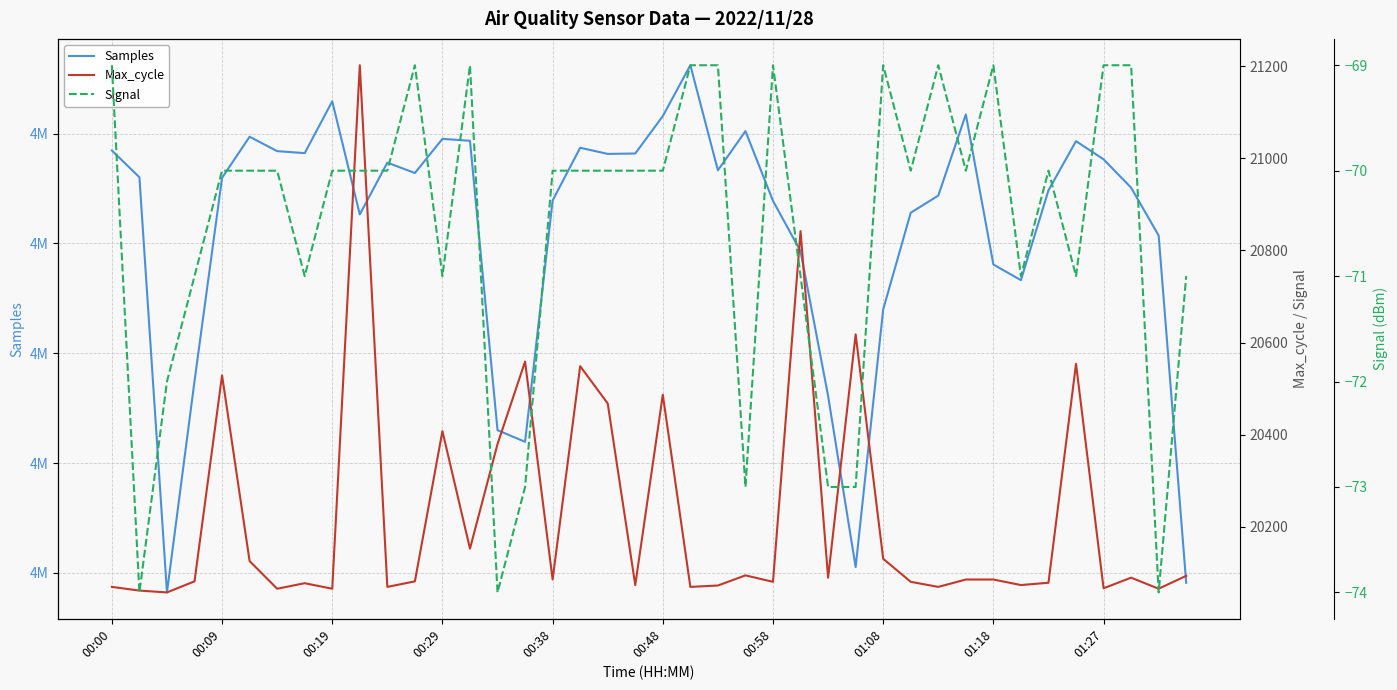

List the labels in order of Samples value, largest first.

21, 01:18, 31, 20, 23, 00:48, 12, 13, 35, 17, 00:00, 00:58, 01:08, 19, 18, 36, 10, 22, 11, 00:09, 00:38, 37, 34, 30, 16, 24, 29, 01:27, 38, 25, 32, 33, 28, 00:29, 26, 14, 15, 27, 39, 00:19